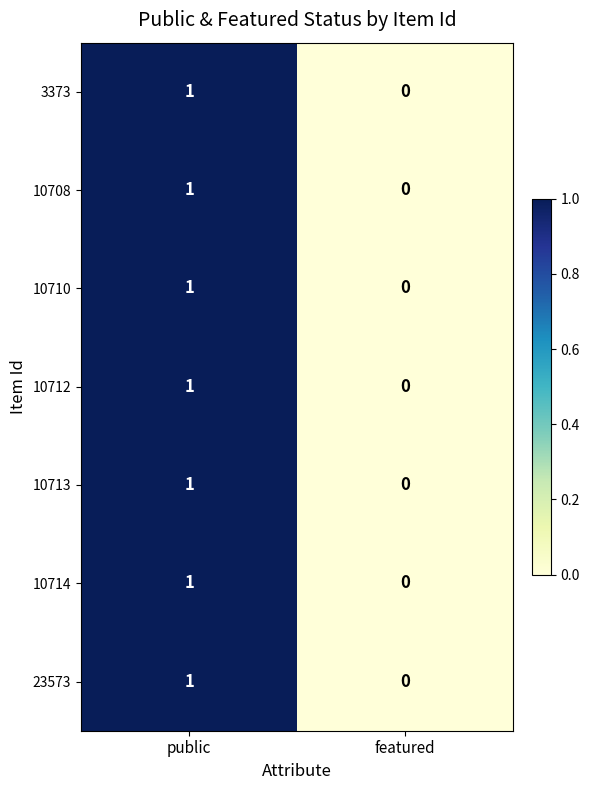

What is the total value across all series at public?

7